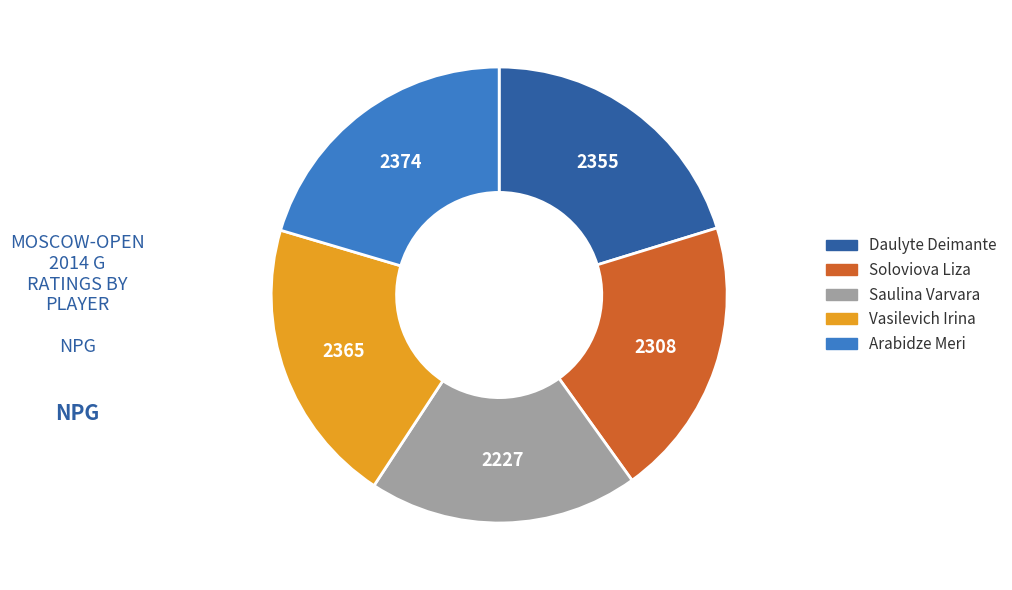

Does Saulina Varvara account for over 50% of the chart?

No